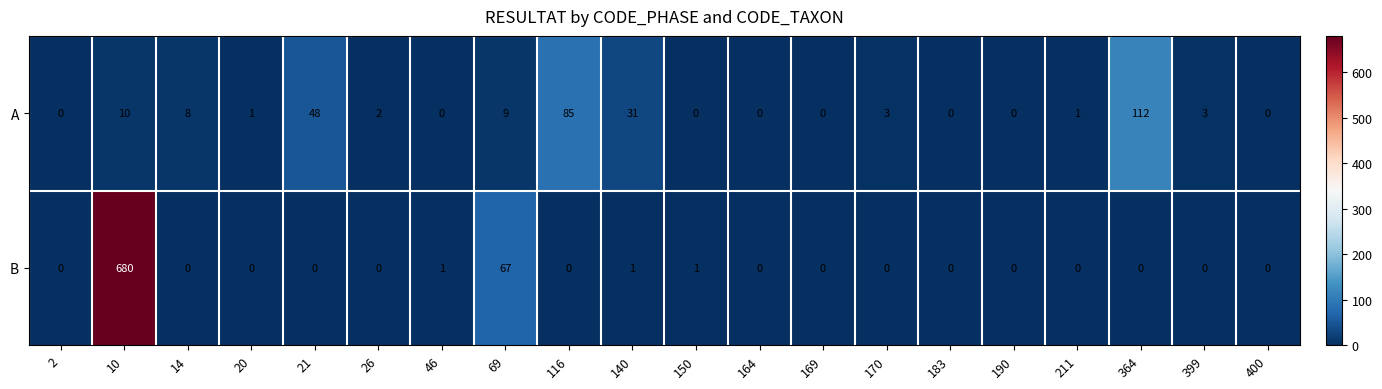

What is the difference between the maximum and minimum values in the A series?

112